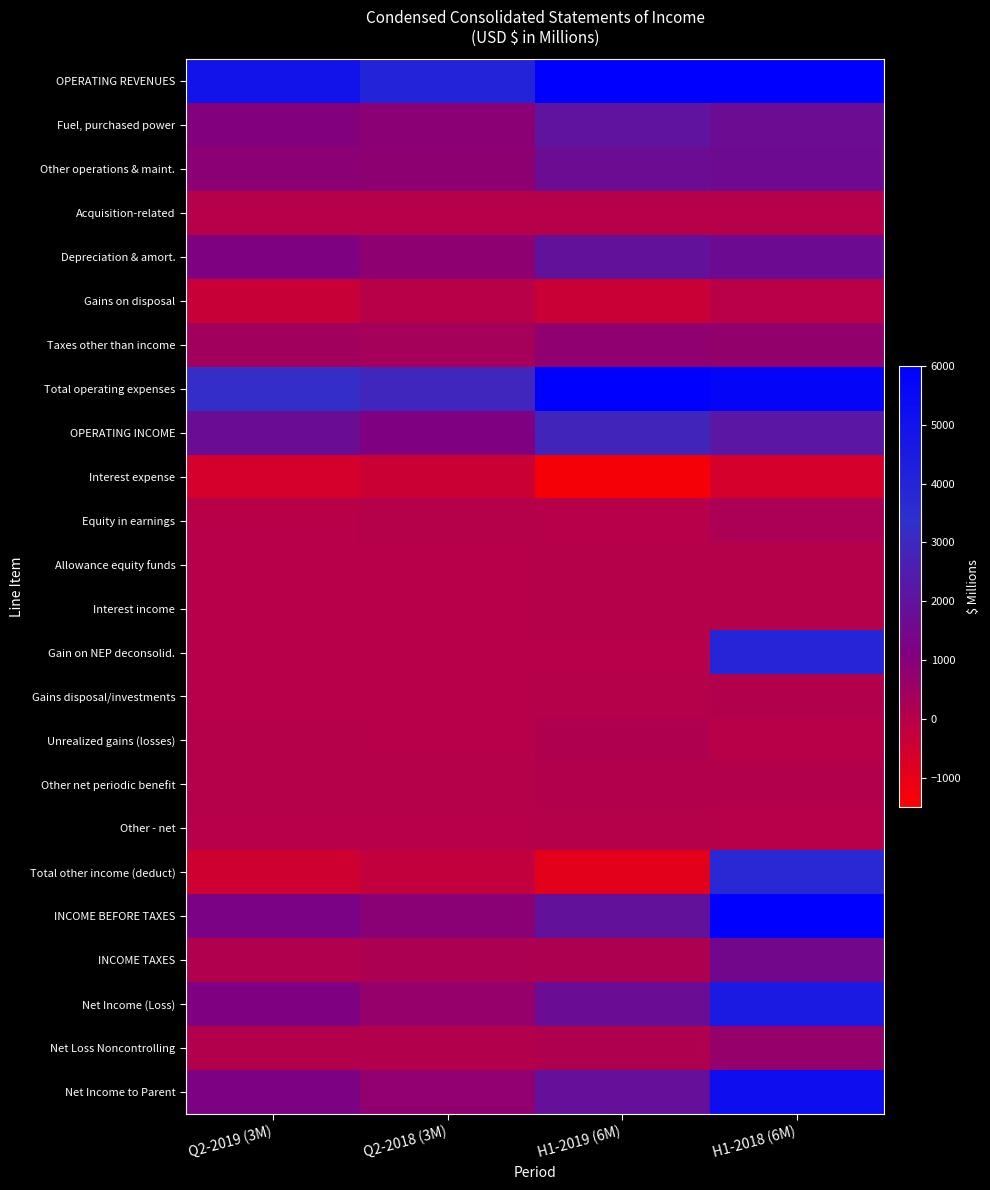

Which has a higher value, Q2-2018 (3M) or Q2-2019 (3M)?

Q2-2019 (3M)